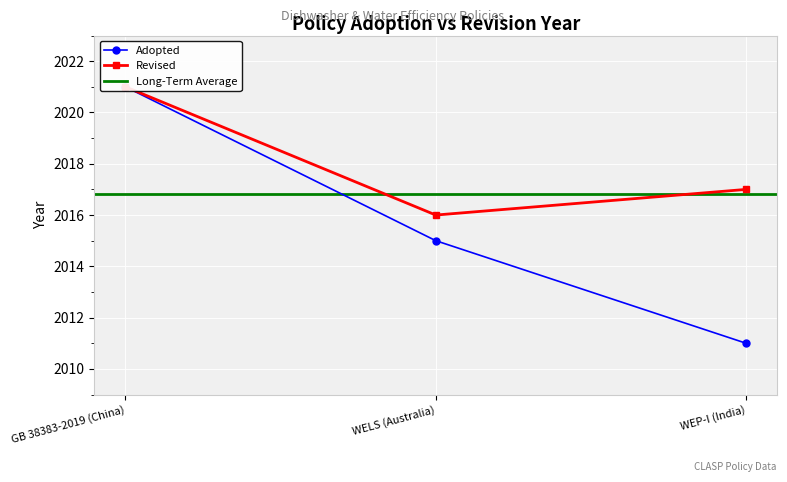

Reading left to right, extract all data points from this chart.

Adopted: GB 38383-2019 (China)=2021	WELS (Australia)=2015	WEP-I (India)=2011
Revised: GB 38383-2019 (China)=2021	WELS (Australia)=2016	WEP-I (India)=2017